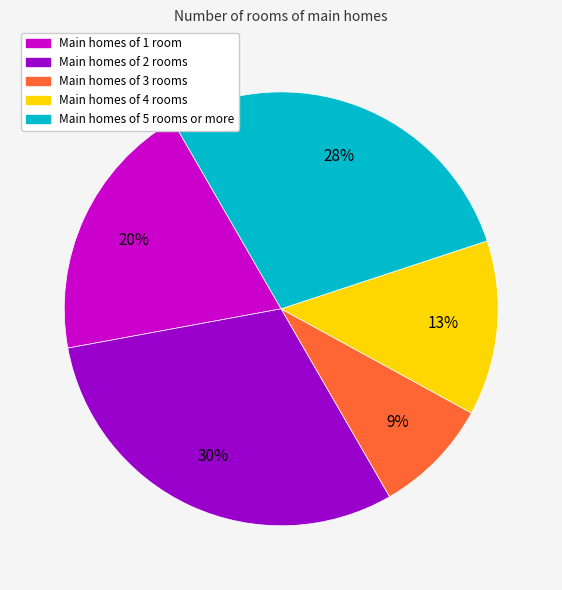

Does any single category account for the majority?

No